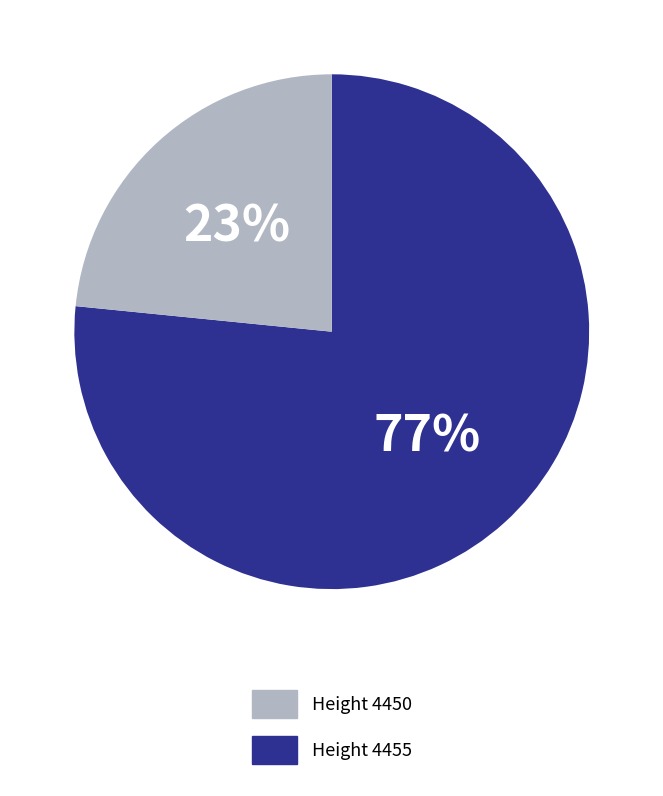

To the nearest percent, what is the average slice percentage?

50%